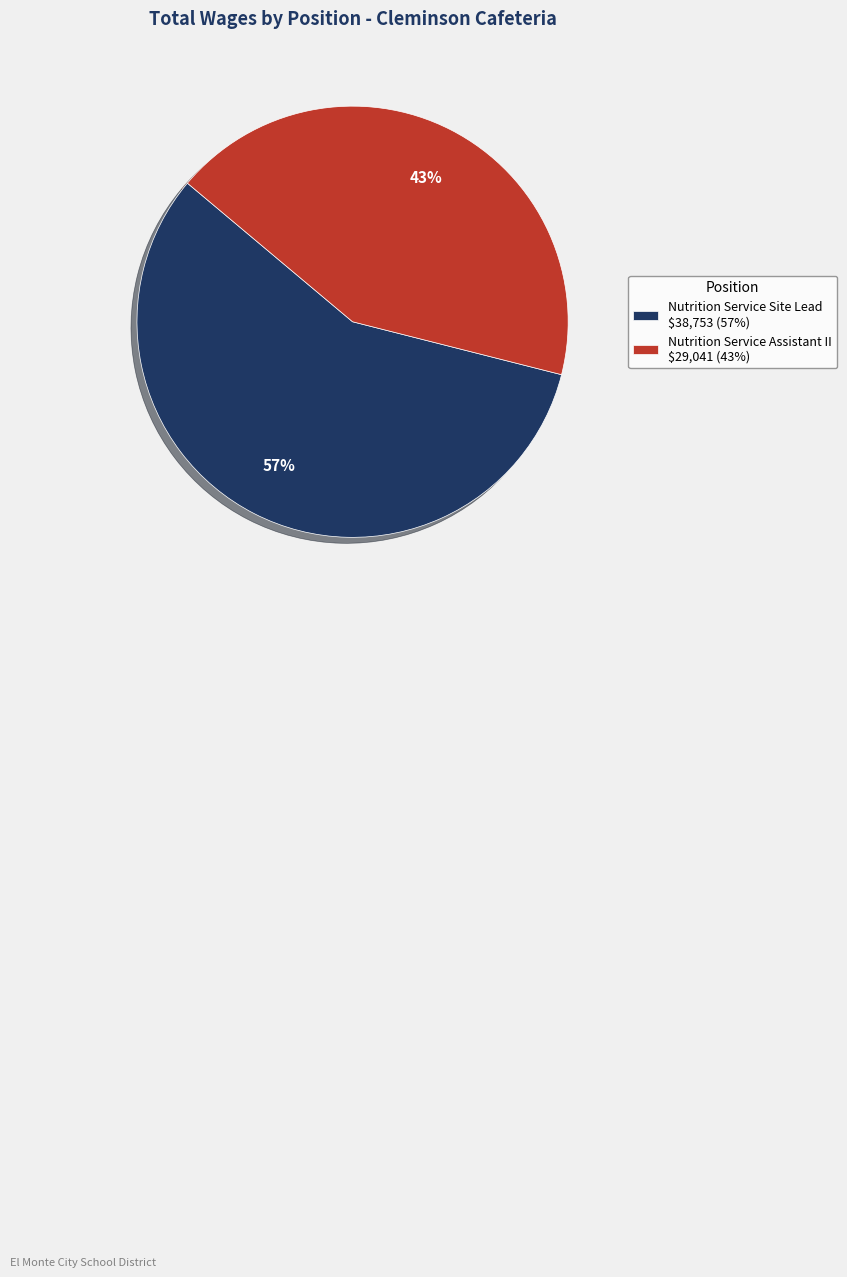

How many segments does this pie chart have?

2